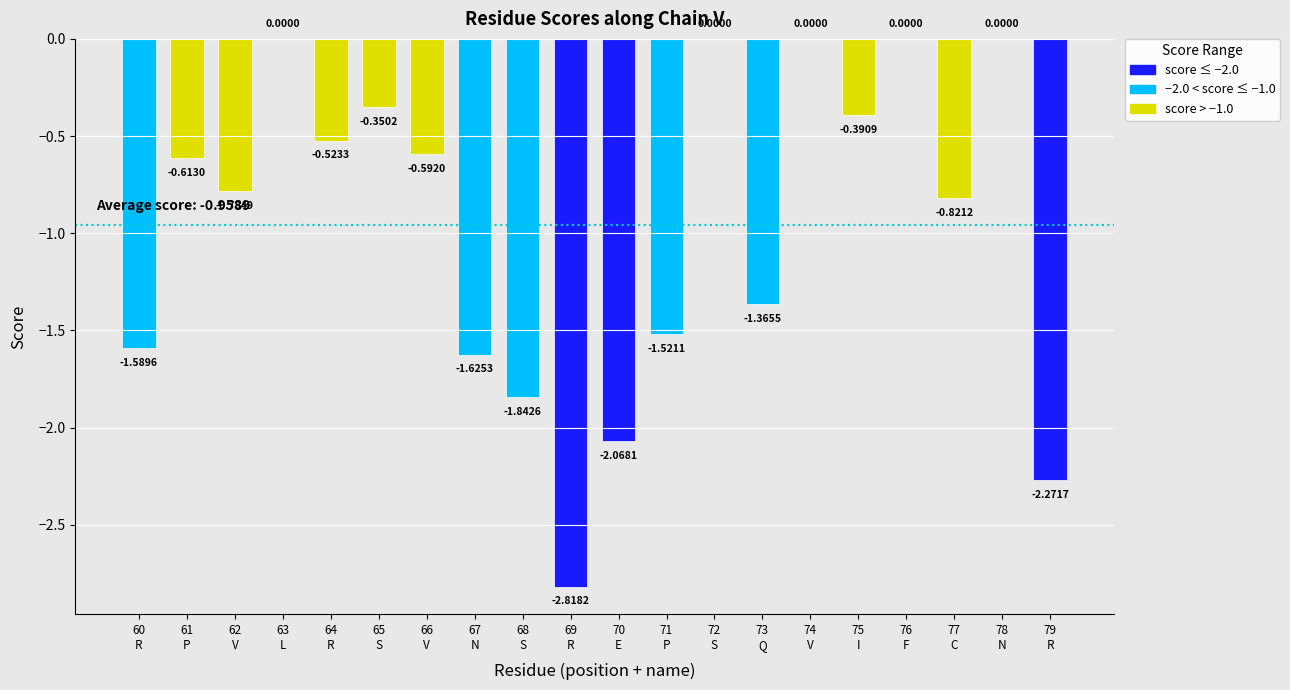

What is the sum of all values?

-19.2